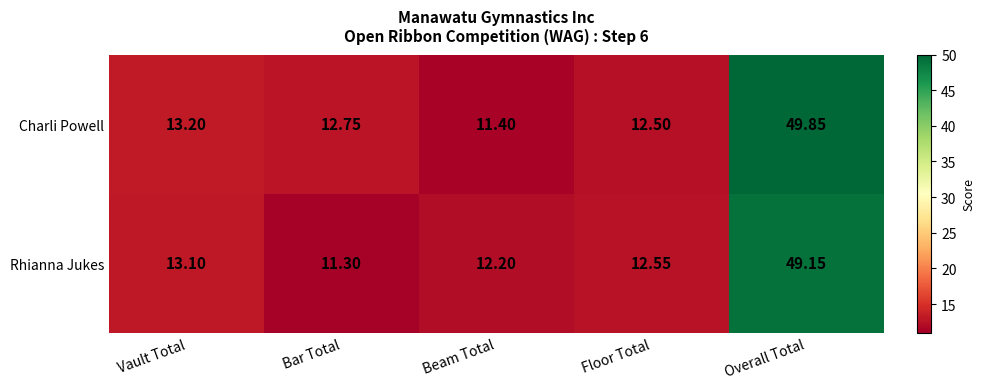

Count the number of data series in this chart.

2